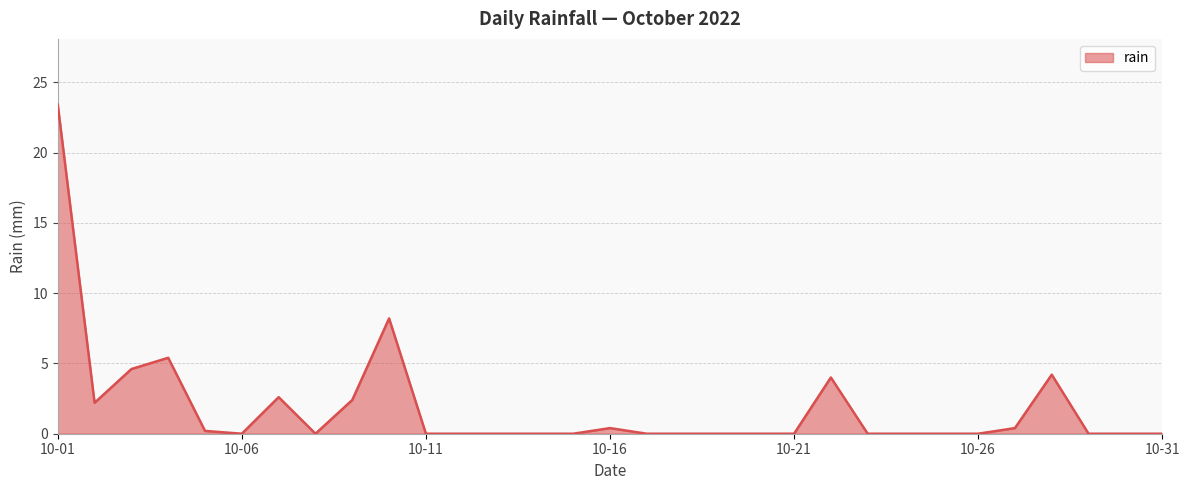

What is the maximum value shown in the chart?

23.4